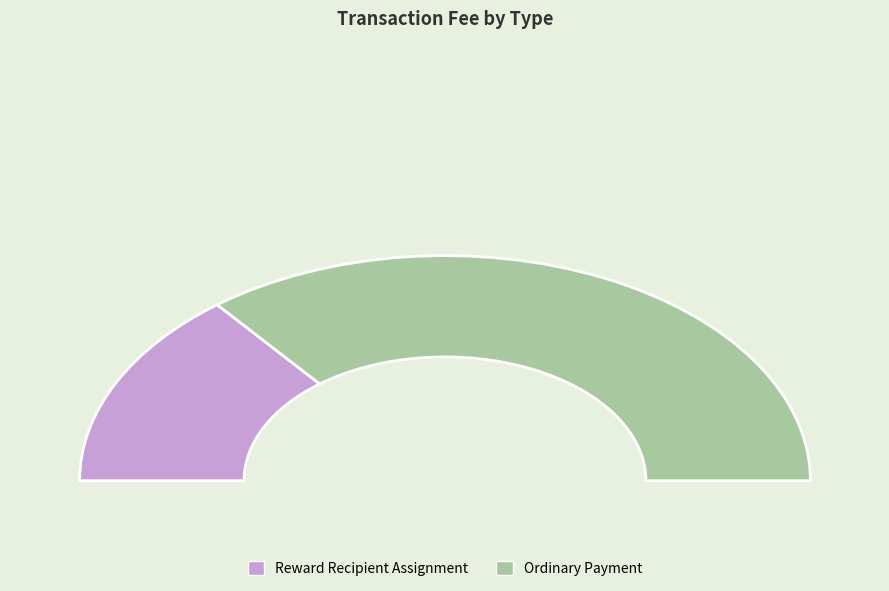

To the nearest percent, what is the combined percentage of Ordinary Payment and Reward Recipient Assignment?

100%